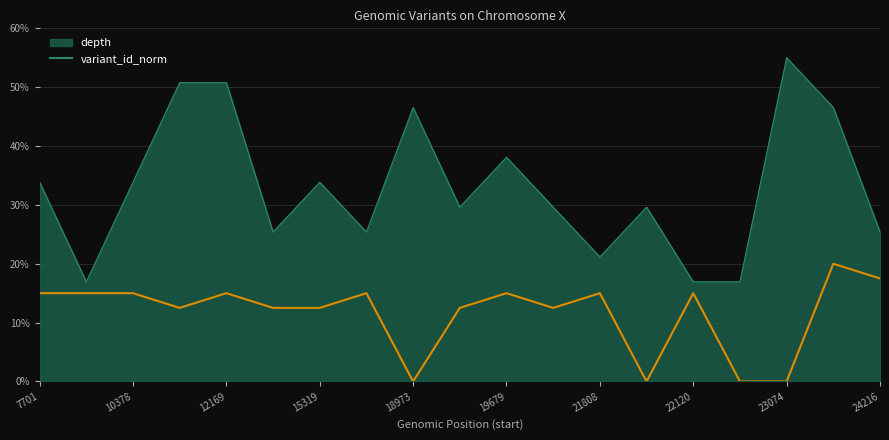

What is the difference between the maximum and minimum values in the variant_id_norm series?

20.0